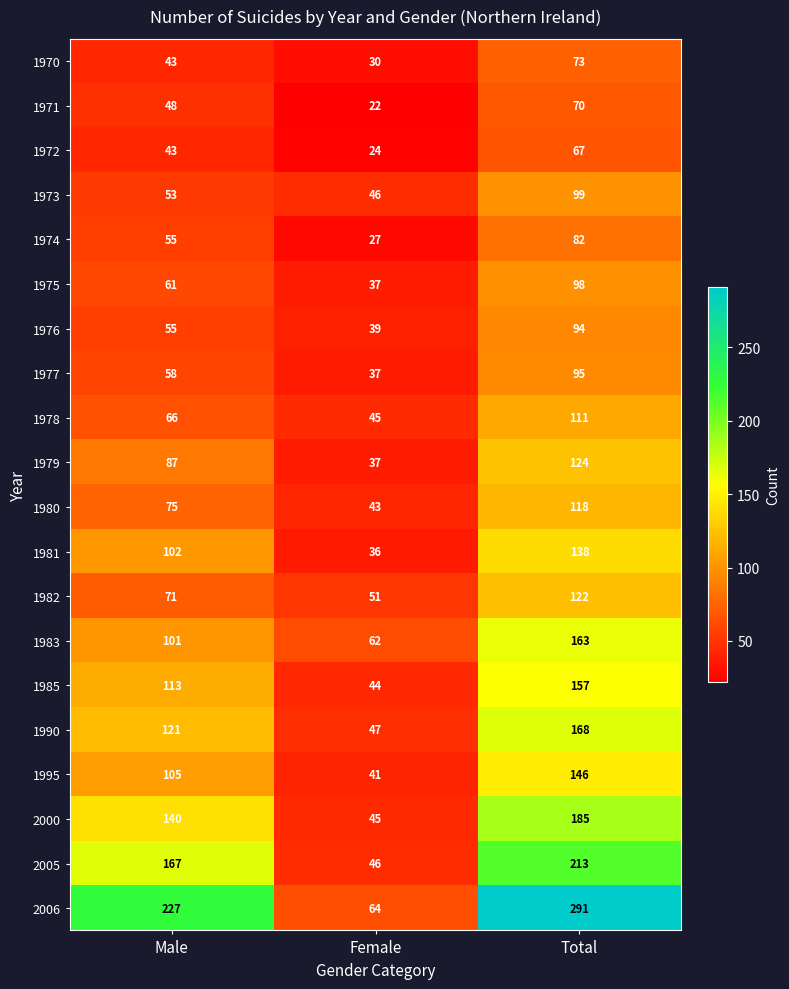

At which category does the chart reach its peak across all series?

Total